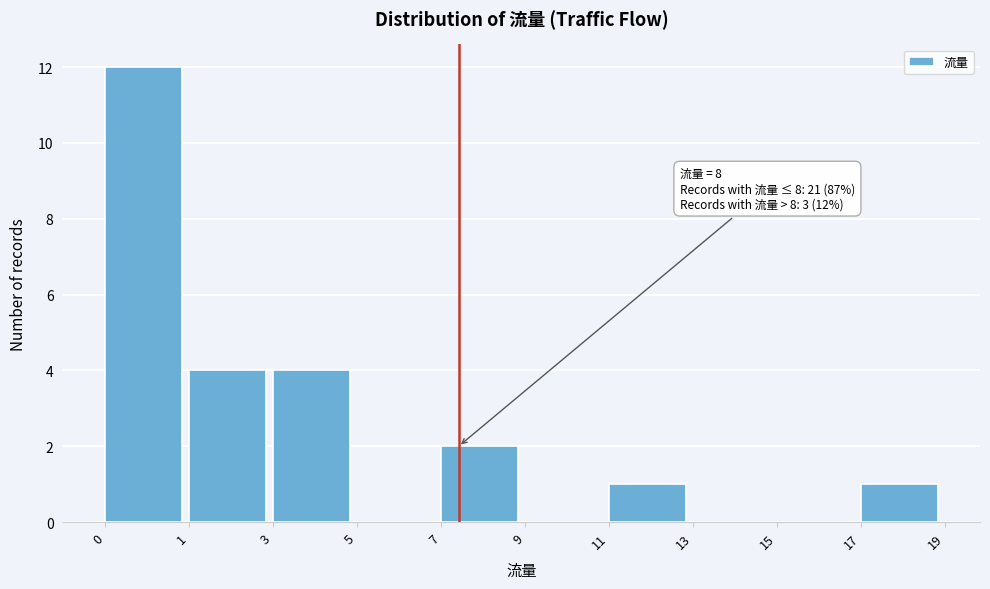

Reading left to right, what are all the values shown in this chart?

0=12	1=4	3=4	5=0	7=2	9=0	11=1	13=0	15=0	17=1